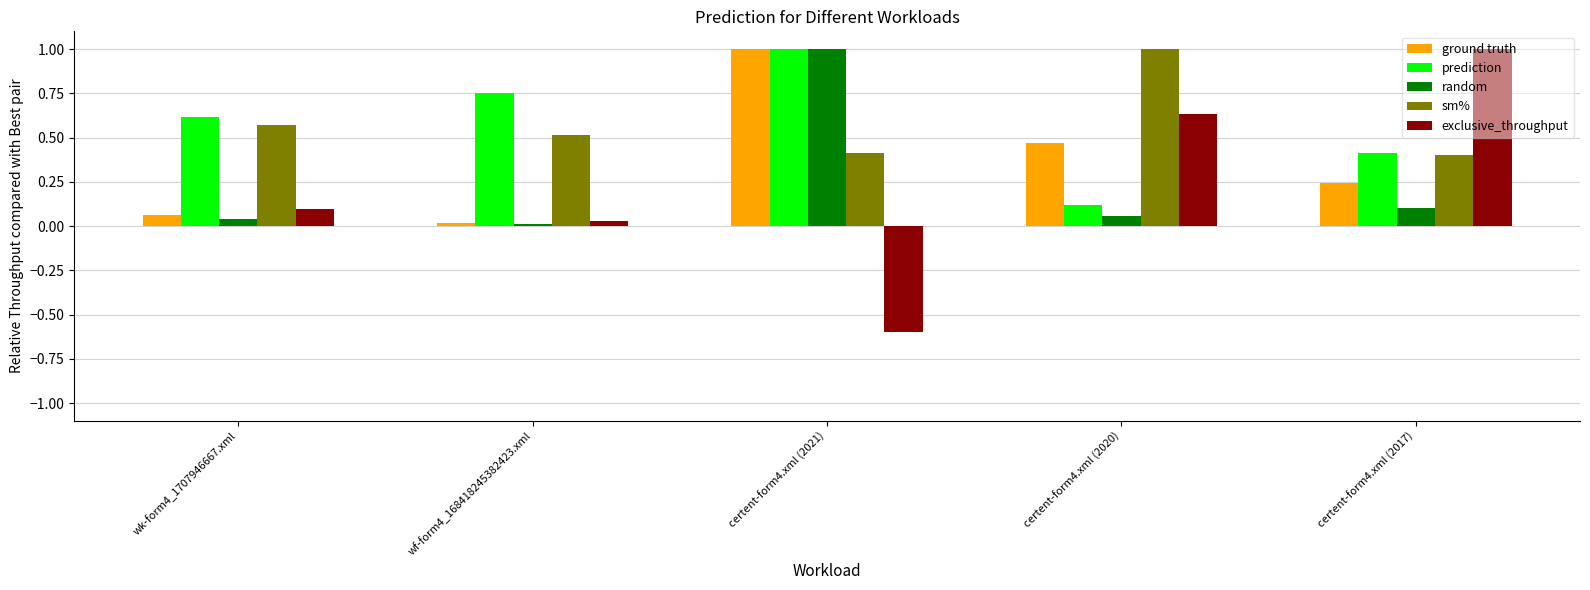

How many series are shown in this chart?

5